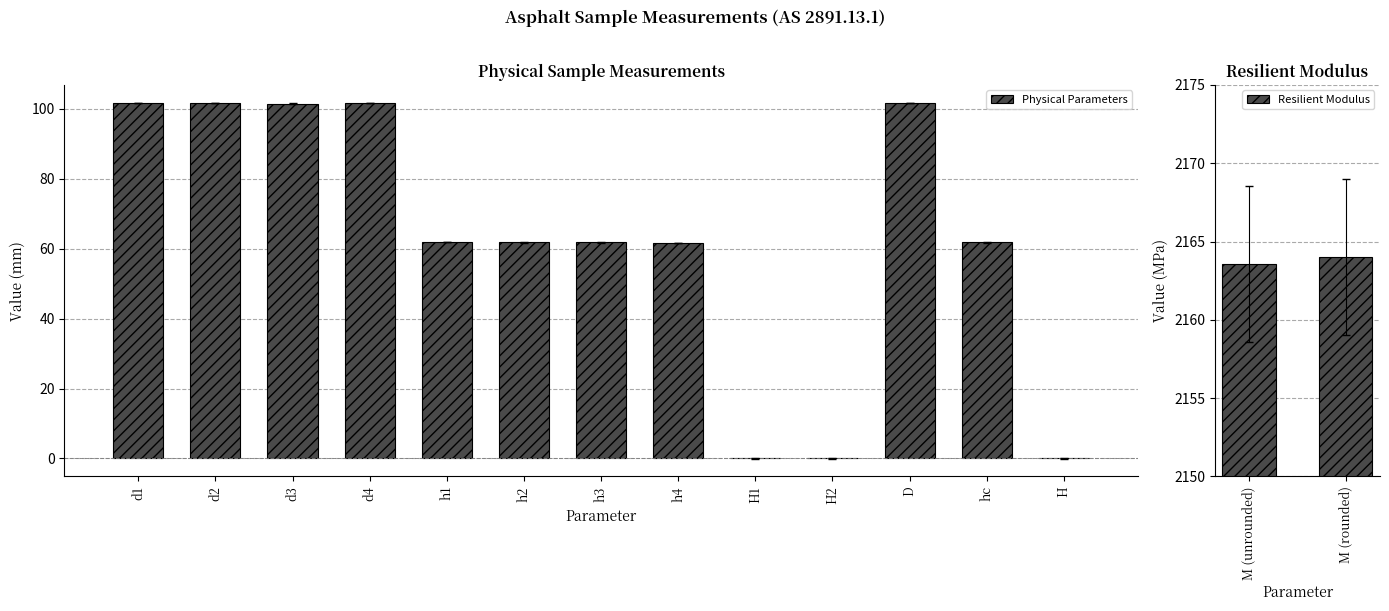

What is the ratio of the value at d3 to the value at h3?

1.6